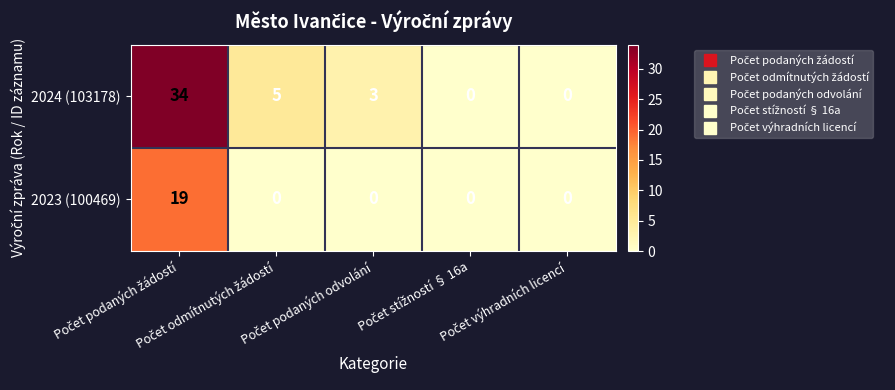

List the series in order of their peak value, highest first.

2024 (103178), 2023 (100469)